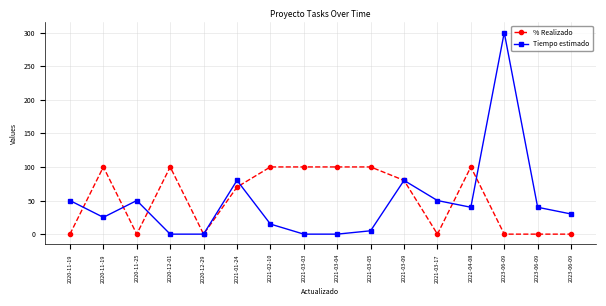

How many data points does each series have?

16